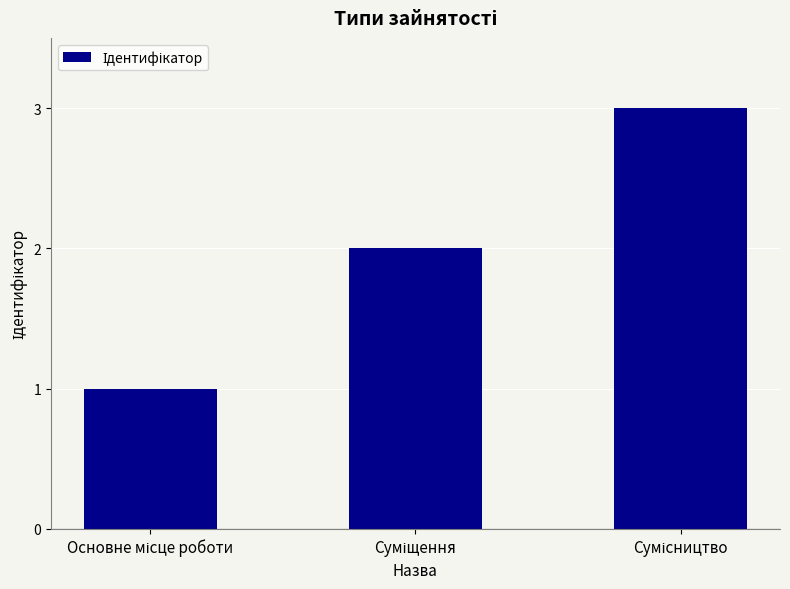

What is the maximum value shown in the chart?

3